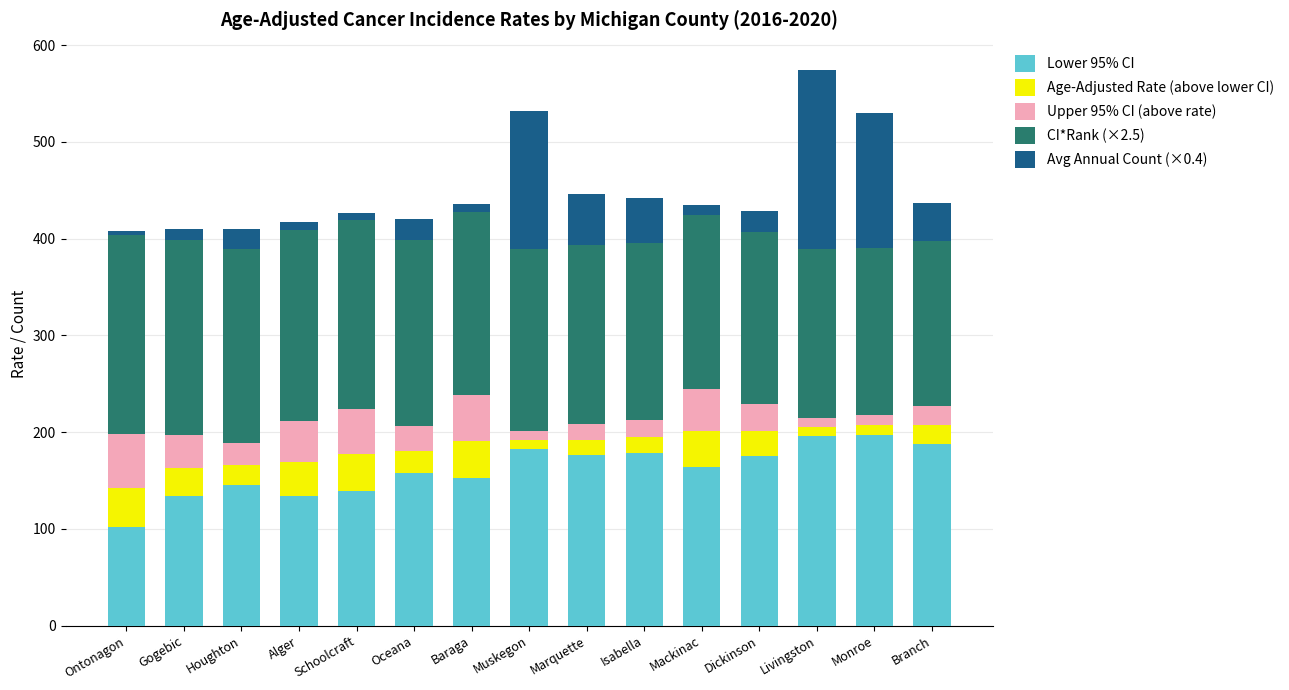

What is the difference between the maximum and minimum values in the Lower 95% CI series?

94.8